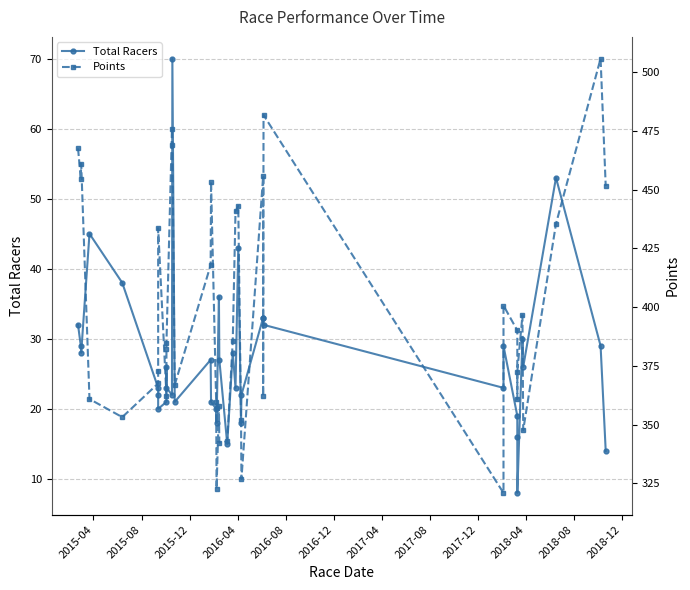

What is the value of the Points point at the 33rd from the left?

360.9